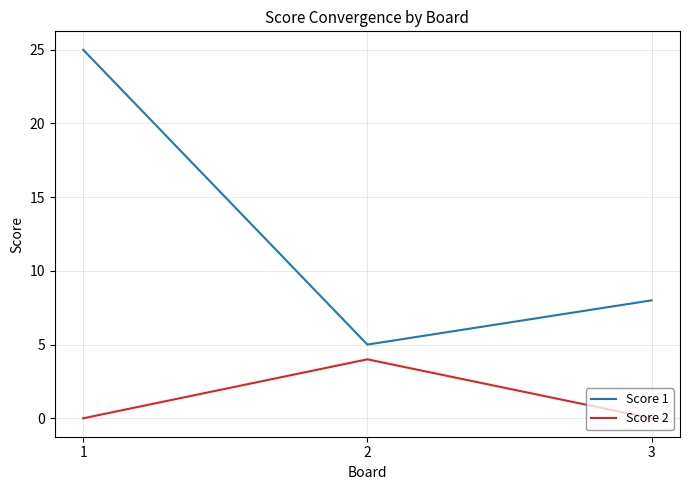

List the series in order of their overall mean, highest first.

Score 1, Score 2